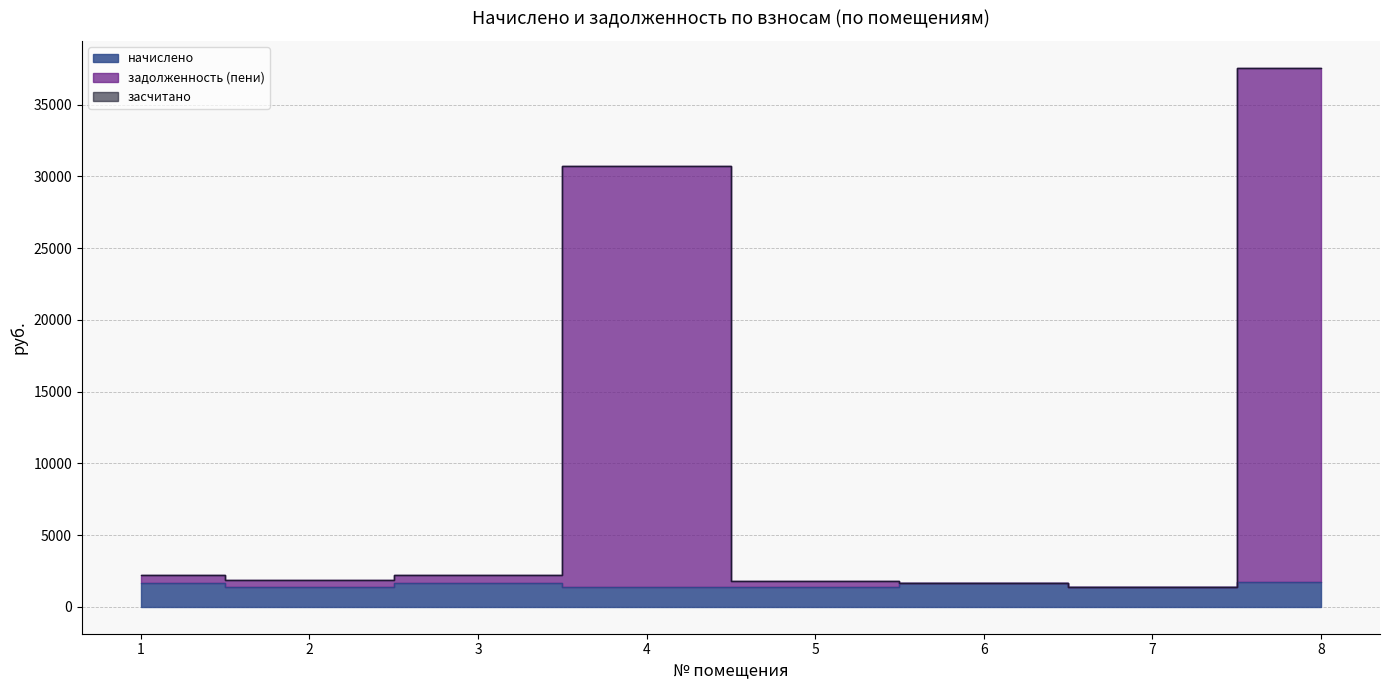

Reading left to right, extract all data points from this chart.

начислено: 1=1675.7	2=1376.2	3=1682.3	4=1387.3	5=1369.7	6=1688.9	7=1407.1	8=1695.5
задолженность (пени): 1=2234.3	2=1834.1	3=2243.1	4=30732.0	5=1826.2	6=1688.9	7=1407.1	8=37560.7